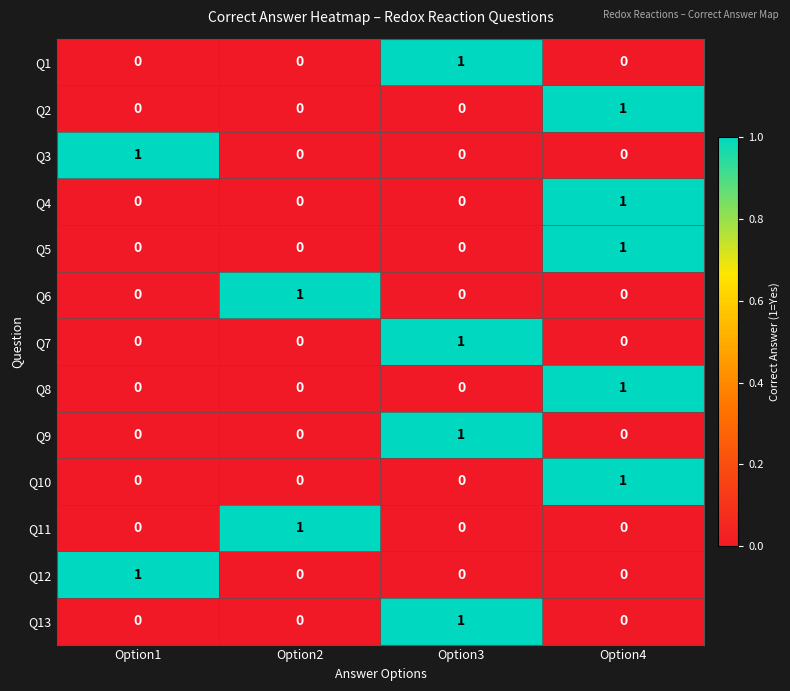

What is the total value across all series at Option3?

4